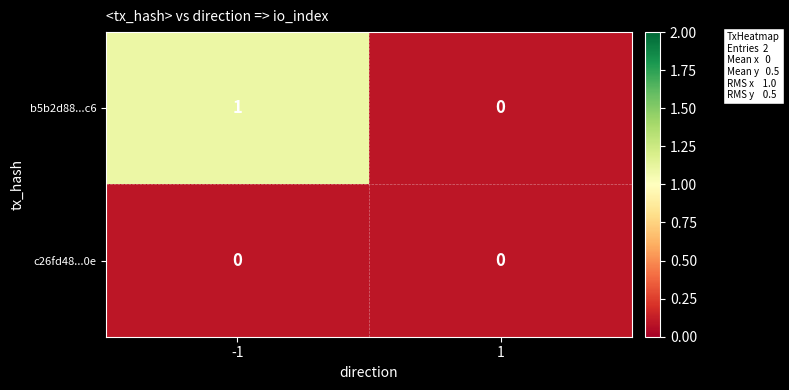

List the labels in order of b5b2d88...c6 value, smallest first.

1, -1